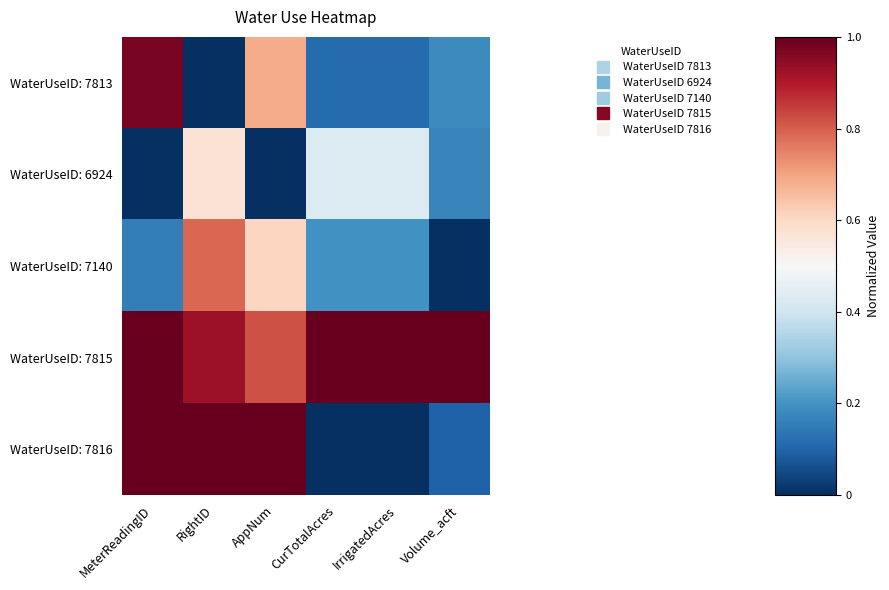

Reading left to right, what are all the values shown in this chart?

WaterUseID: 7813: MeterReadingID=1.0	RightID=0.0	AppNum=0.7	CurTotalAcres=0.1	IrrigatedAcres=0.1	Volume_acft=0.2
WaterUseID: 6924: MeterReadingID=0.0	RightID=0.6	AppNum=0.0	CurTotalAcres=0.4	IrrigatedAcres=0.4	Volume_acft=0.2
WaterUseID: 7140: MeterReadingID=0.2	RightID=0.8	AppNum=0.6	CurTotalAcres=0.2	IrrigatedAcres=0.2	Volume_acft=0.0
WaterUseID: 7815: MeterReadingID=1.0	RightID=0.9	AppNum=0.8	CurTotalAcres=1.0	IrrigatedAcres=1.0	Volume_acft=1.0
WaterUseID: 7816: MeterReadingID=1.0	RightID=1.0	AppNum=1.0	CurTotalAcres=0.0	IrrigatedAcres=0.0	Volume_acft=0.1